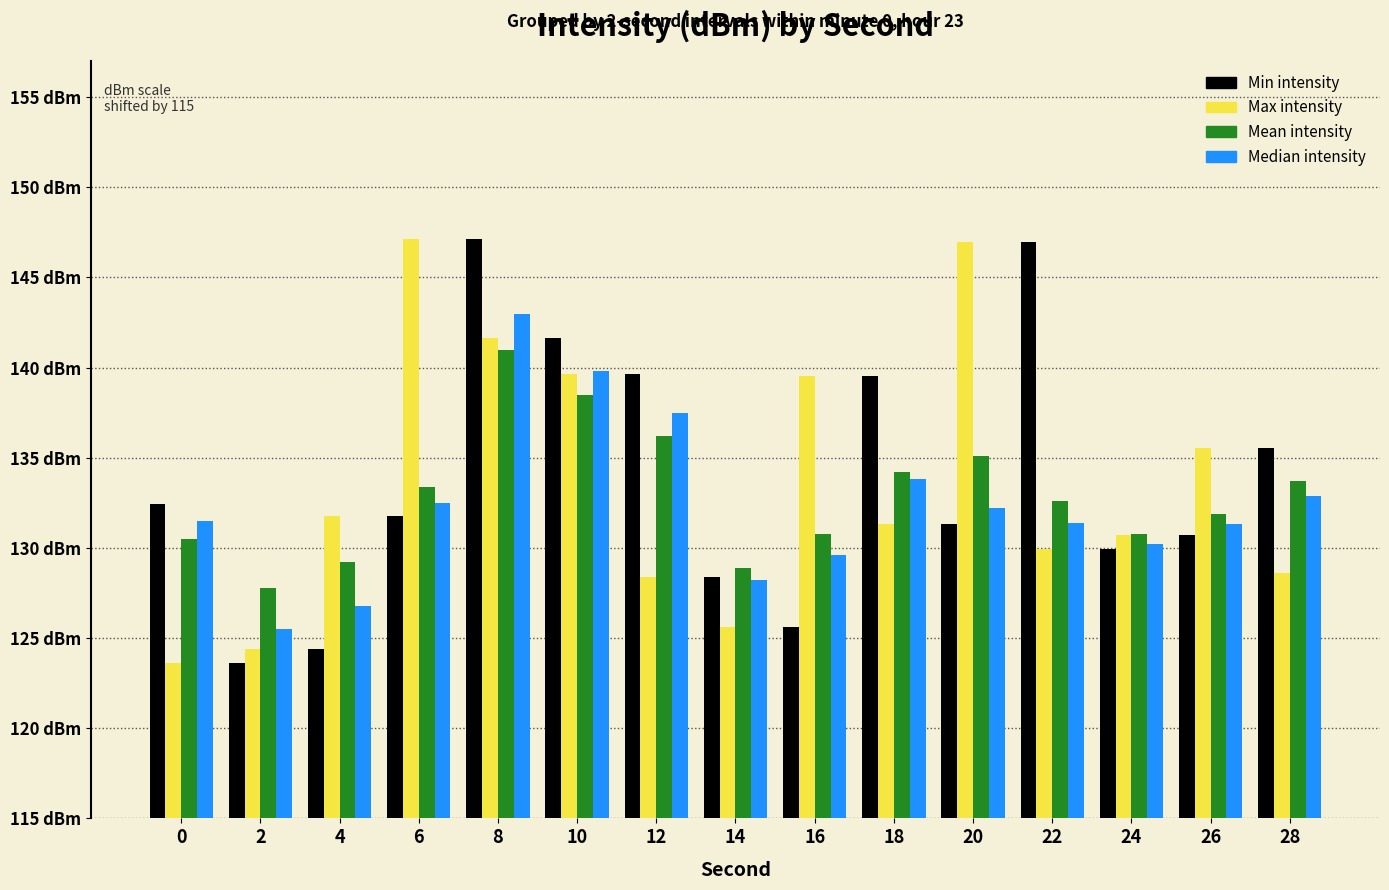

Does the chart contain stacked bars?

No